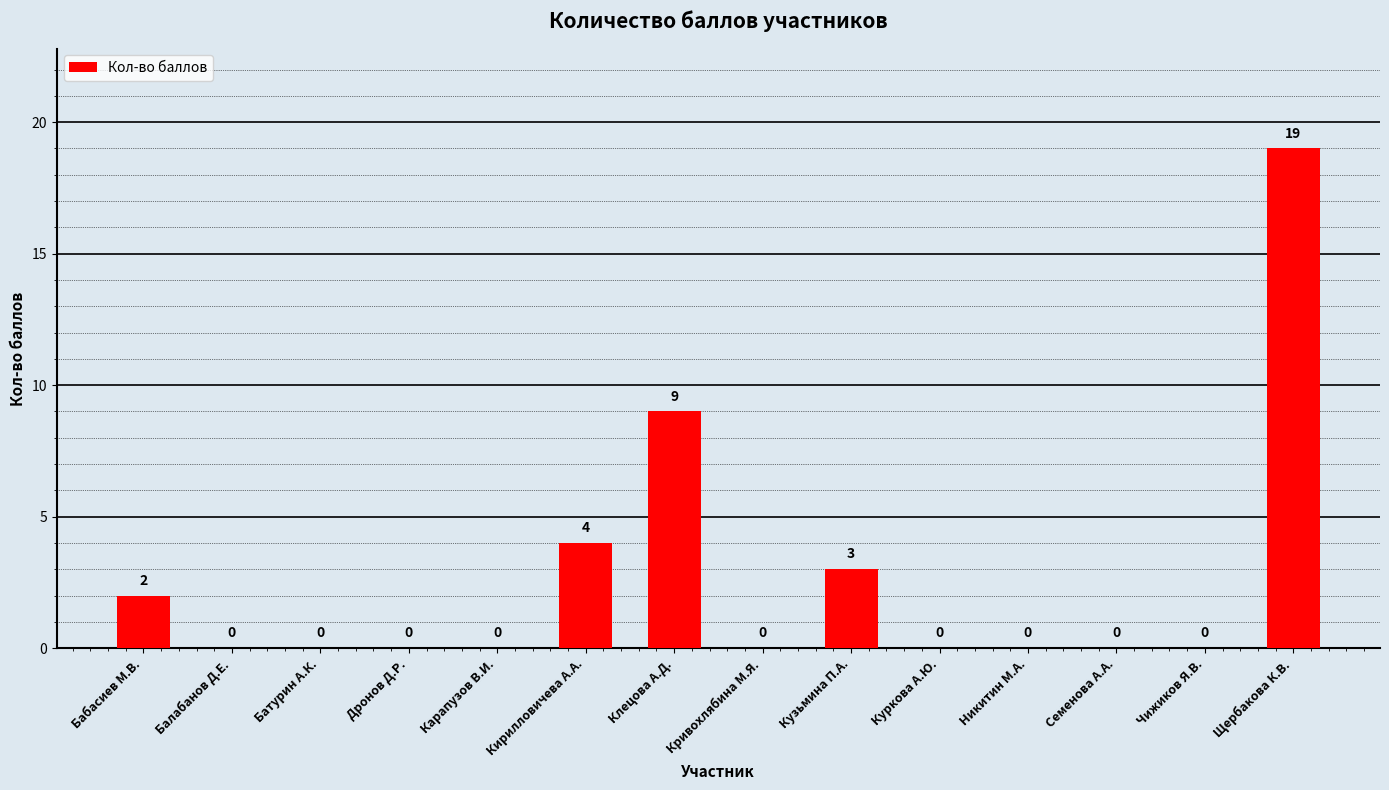

Is it true that the value at Куркова А.Ю. is 0?

True